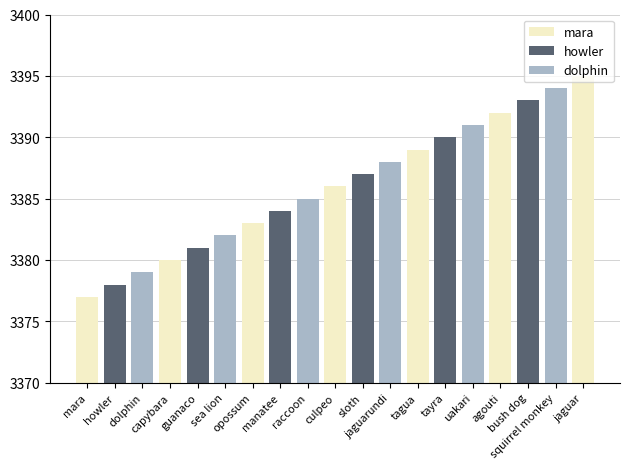

The value at sea lion is 1006. True or false?

False